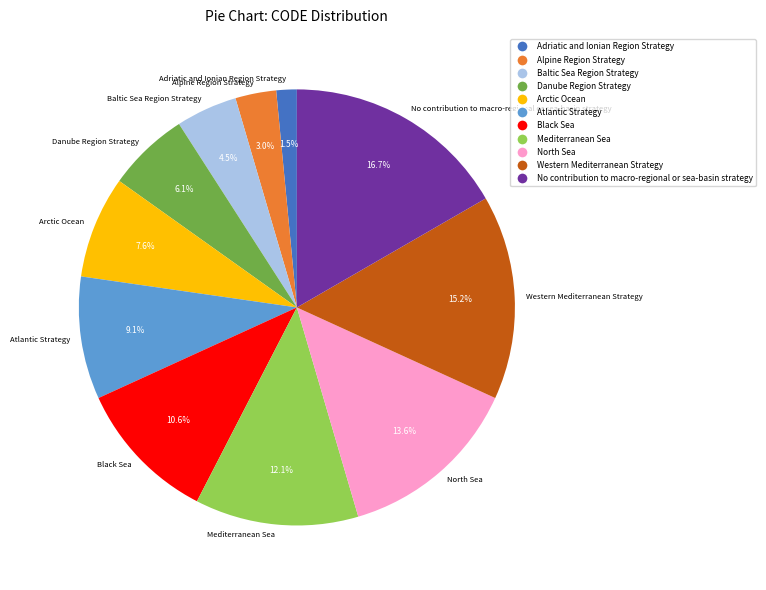

What is the ratio of the value at Arctic Ocean to the value at Baltic Sea Region Strategy?

1.7